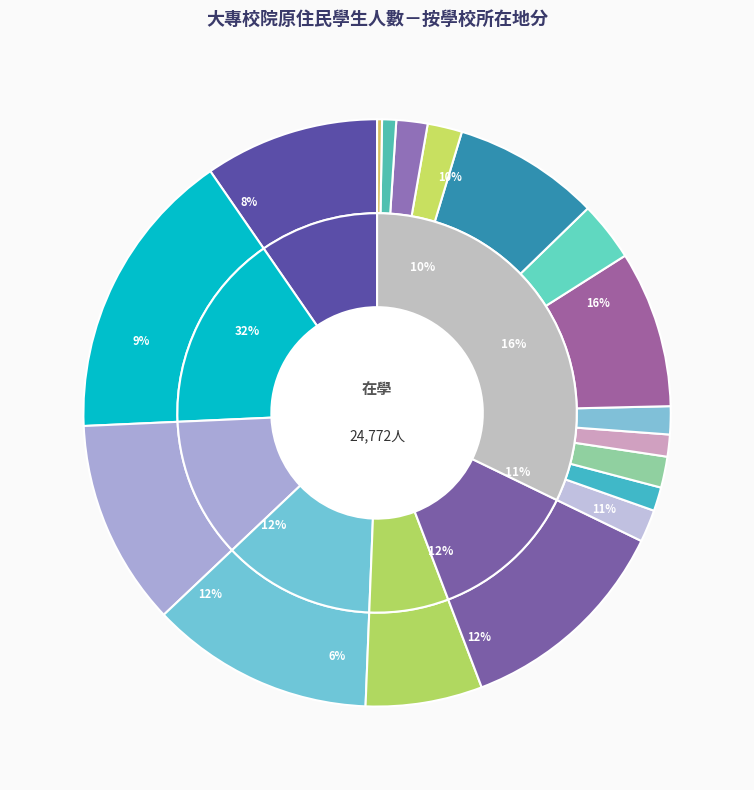

Rank the categories by value from lowest to highest.

金門縣, 嘉義市, 彰化縣, 新竹縣, 南投縣, 苗栗縣, 新竹市, 宜蘭縣, 基隆市, 臺東縣, 臺南市, 花蓮縣, 屏東縣, 新北市, 桃園市, 高雄市, 臺中市, 臺北市